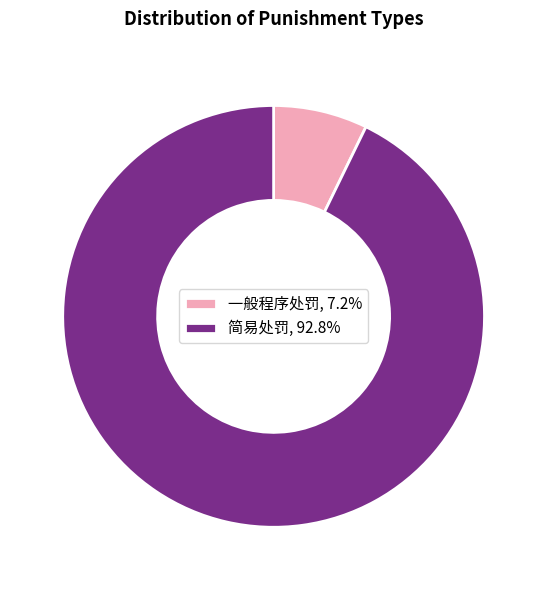

How many segments does this pie chart have?

2